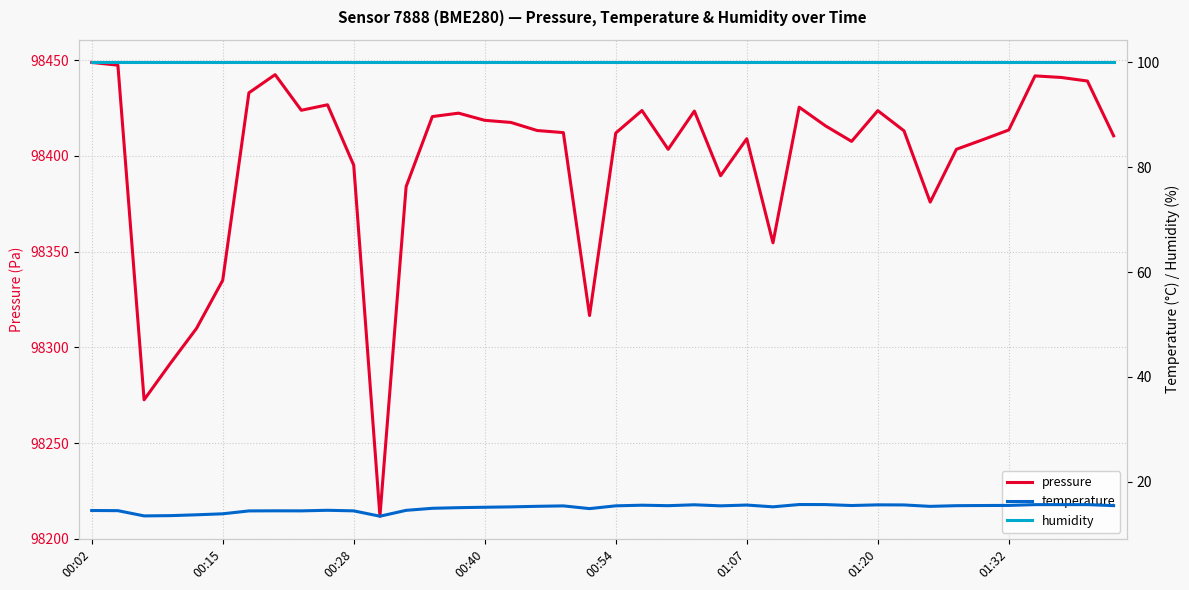

What is the sum of all pressure values?

3935880.0